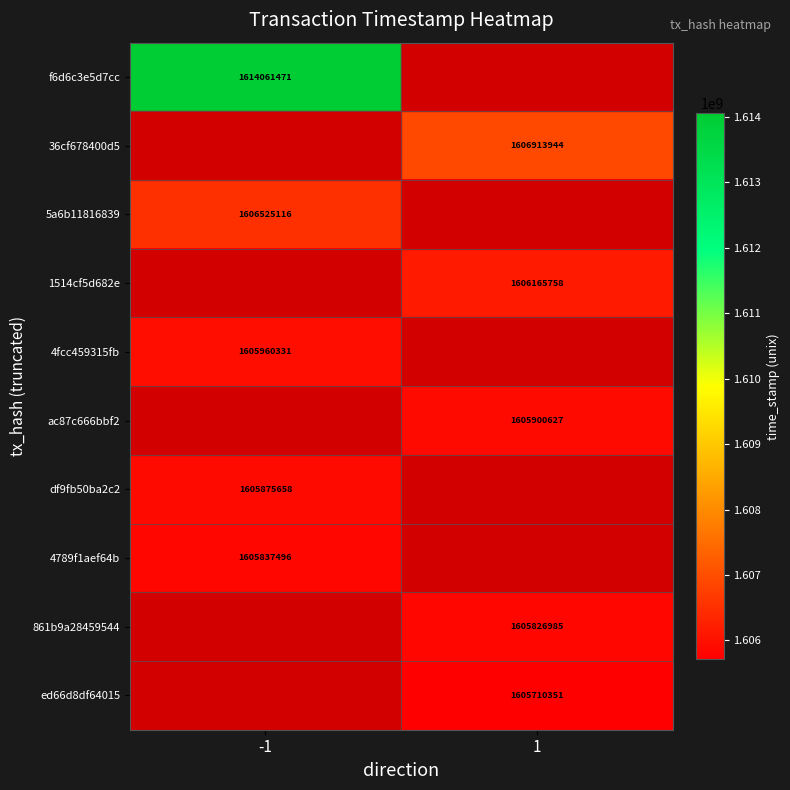

The 4789f1aef64b series shows 842448408 at -1. True or false?

False